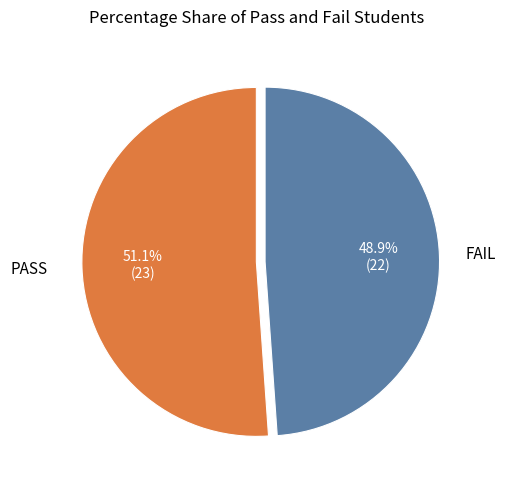

Does any single category account for the majority?

Yes